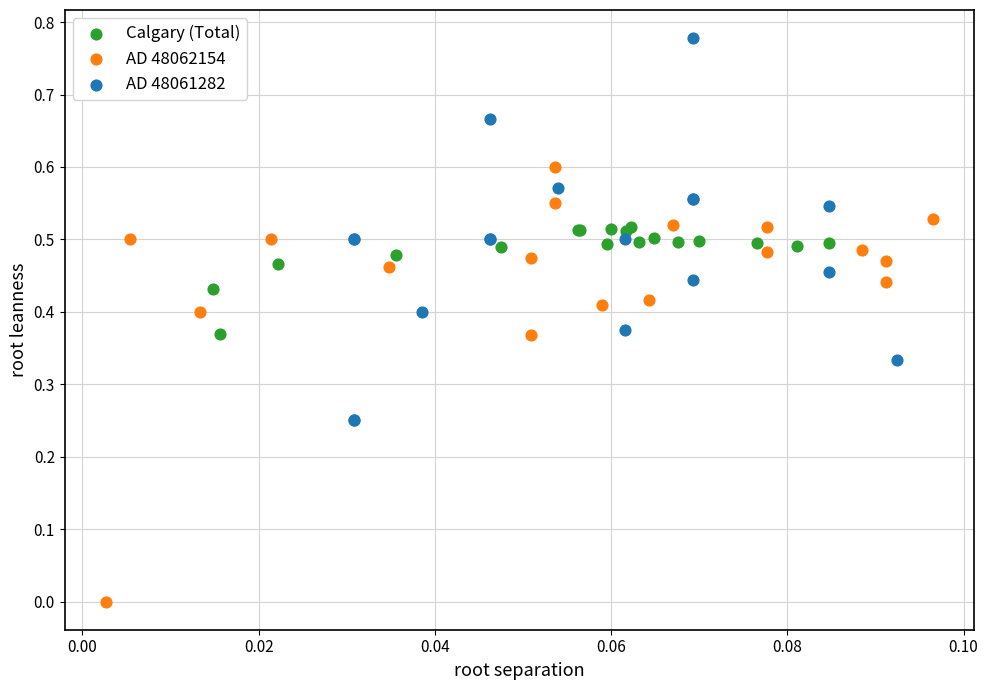

Which series has the largest Y range (max minus min)?

AD 48062154